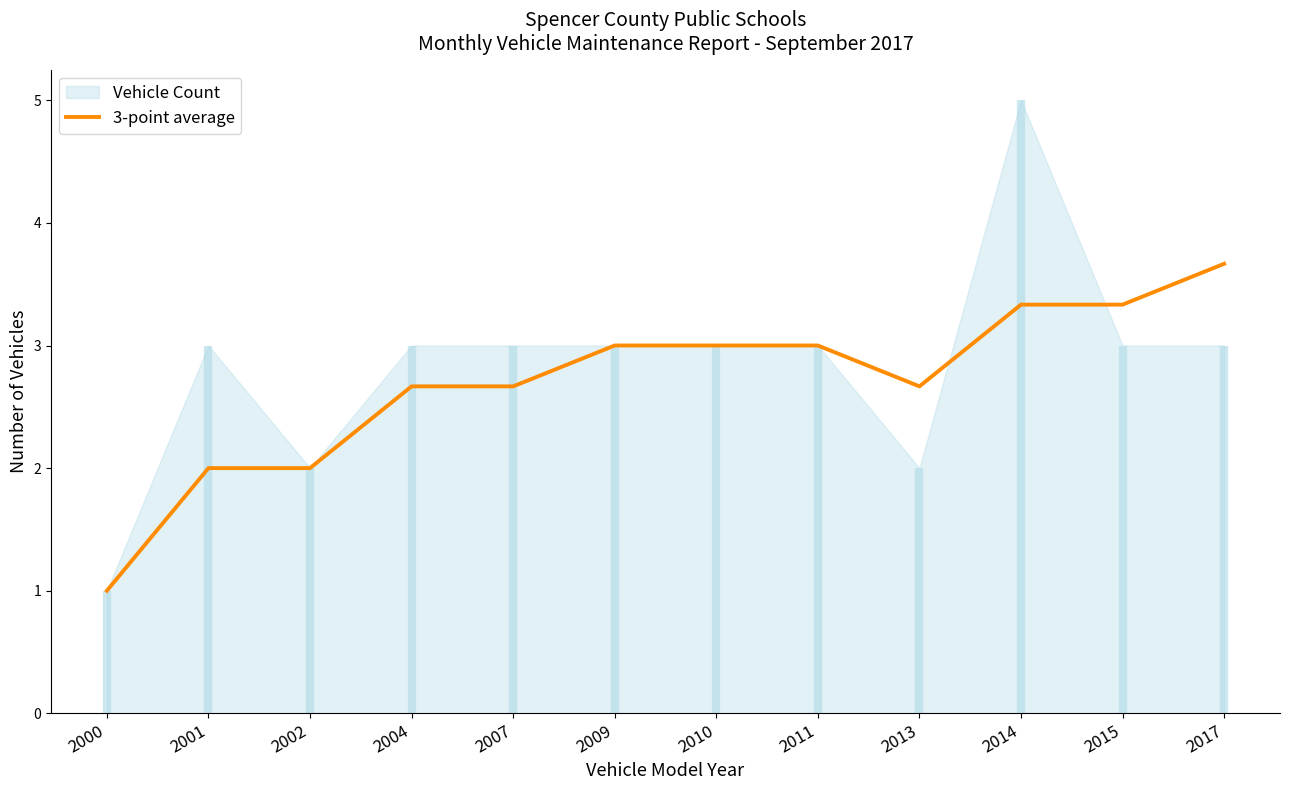

What is the lowest value of the 3-point average series?

1.0